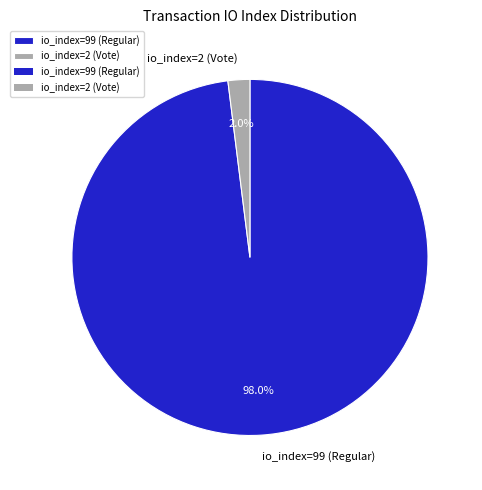

Combined, do io_index=2 (Vote) and io_index=99 (Regular) account for over 50%?

Yes